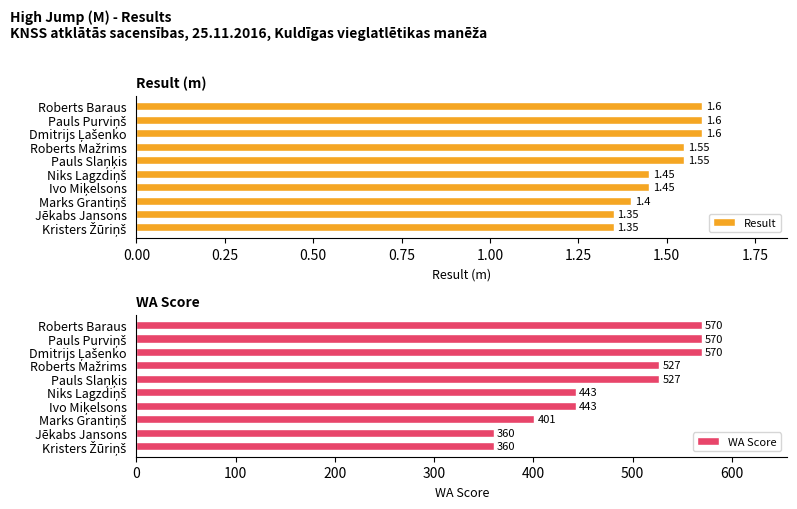

What is the sum of all Result values?

14.9